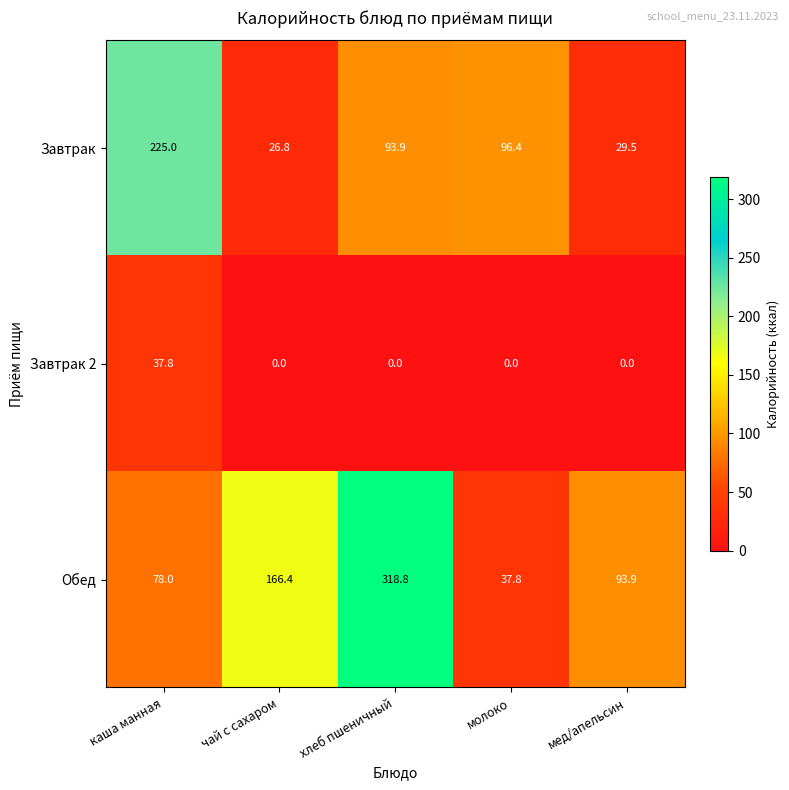

Reading right to left, what are all the values shown in this chart?

Завтрак: мед/апельсин=29.5	молоко=96.4	хлеб пшеничный=93.9	чай с сахаром=26.8	каша манная=225.0
Завтрак 2: мед/апельсин=0.0	молоко=0.0	хлеб пшеничный=0.0	чай с сахаром=0.0	каша манная=37.8
Обед: мед/апельсин=93.9	молоко=37.8	хлеб пшеничный=318.8	чай с сахаром=166.4	каша манная=78.0